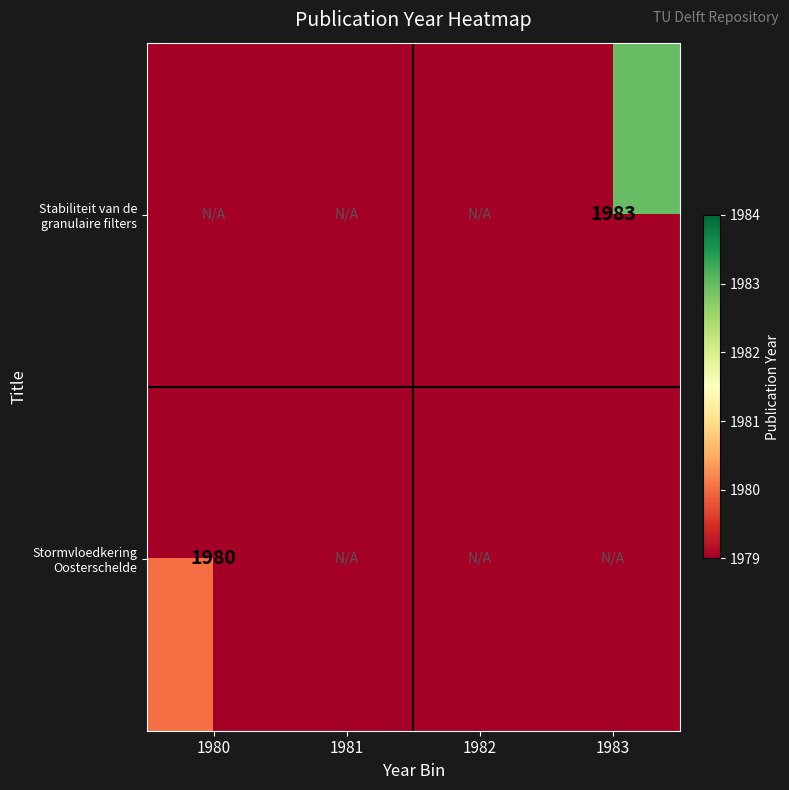

The value of Stabiliteit van de granulaire filters at 1983 is 1106. True or false?

False